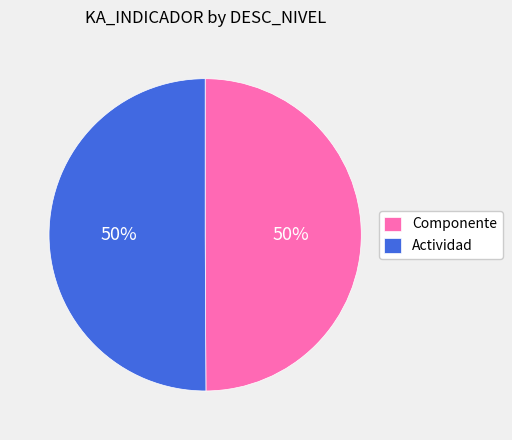

To the nearest percent, what is the combined percentage of Componente and Actividad?

100%